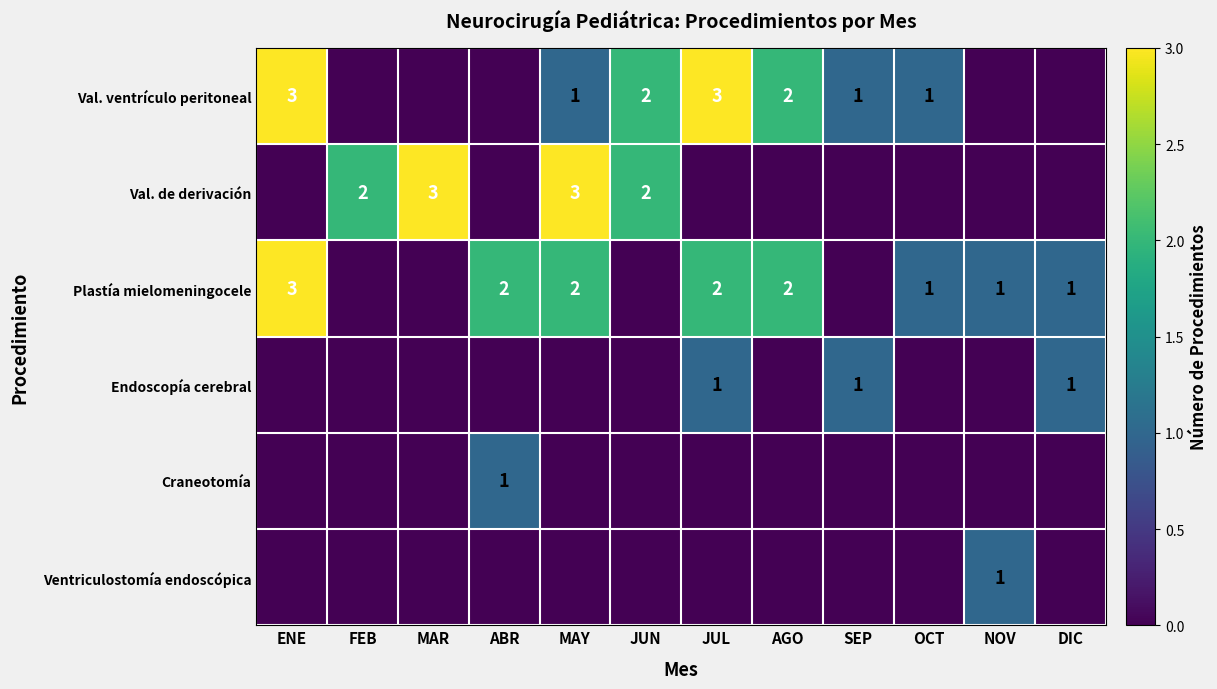

The Plastía mielomeningocele series shows 2 at DIC. True or false?

False